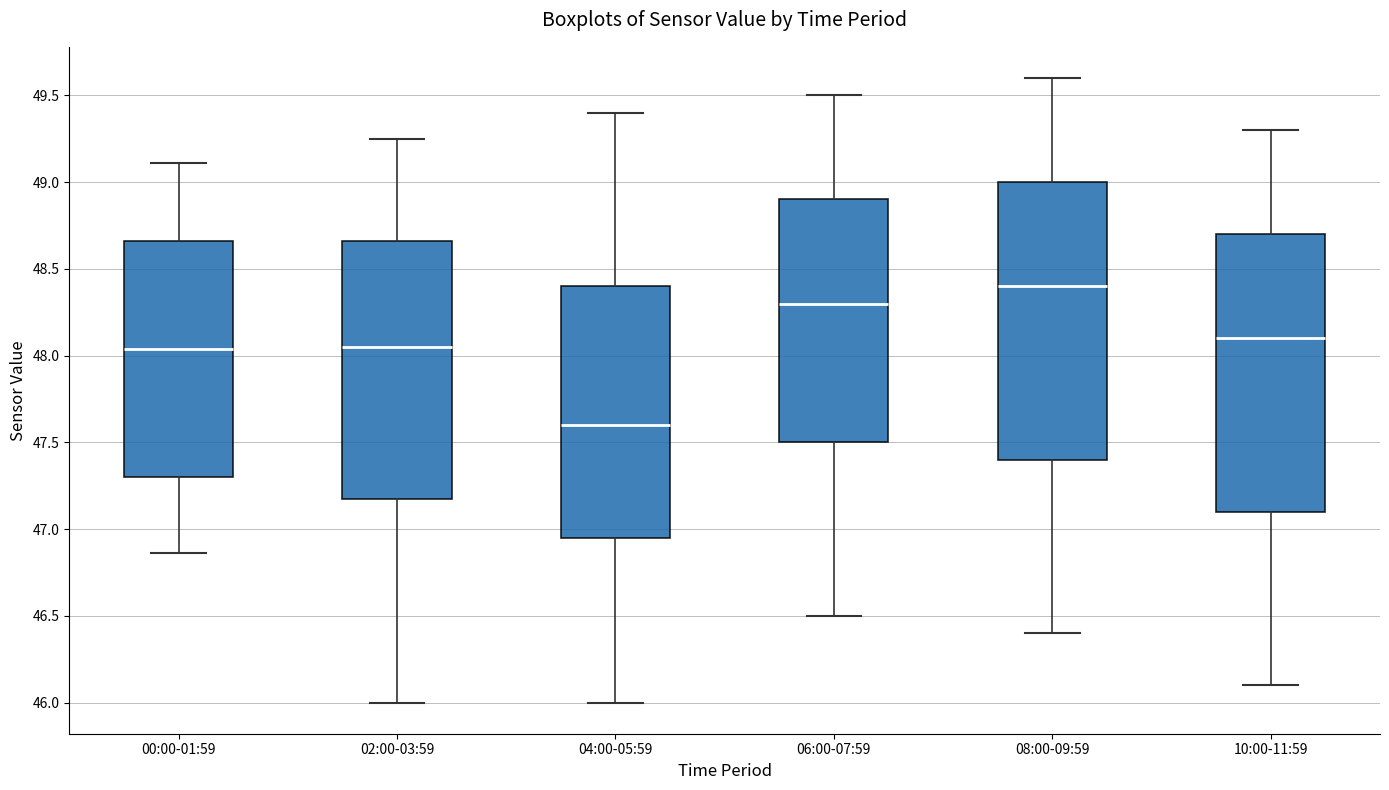

Reading left to right, transcribe this box plot: for each box, give where its median line is, the range the box spans, and where its two whiskers end, as read against the y-axis. The values are not printed on the chart, so give them approximately, as read against the axis.

00:00-01:59: median 48.05, box 47.30 to 48.65, whiskers 46.85 to 49.10
02:00-03:59: median 48.05, box 47.20 to 48.65, whiskers 46.00 to 49.25
04:00-05:59: median 47.60, box 46.95 to 48.40, whiskers 46.00 to 49.40
06:00-07:59: median 48.30, box 47.50 to 48.90, whiskers 46.50 to 49.50
08:00-09:59: median 48.40, box 47.40 to 49.00, whiskers 46.40 to 49.60
10:00-11:59: median 48.10, box 47.10 to 48.70, whiskers 46.10 to 49.30